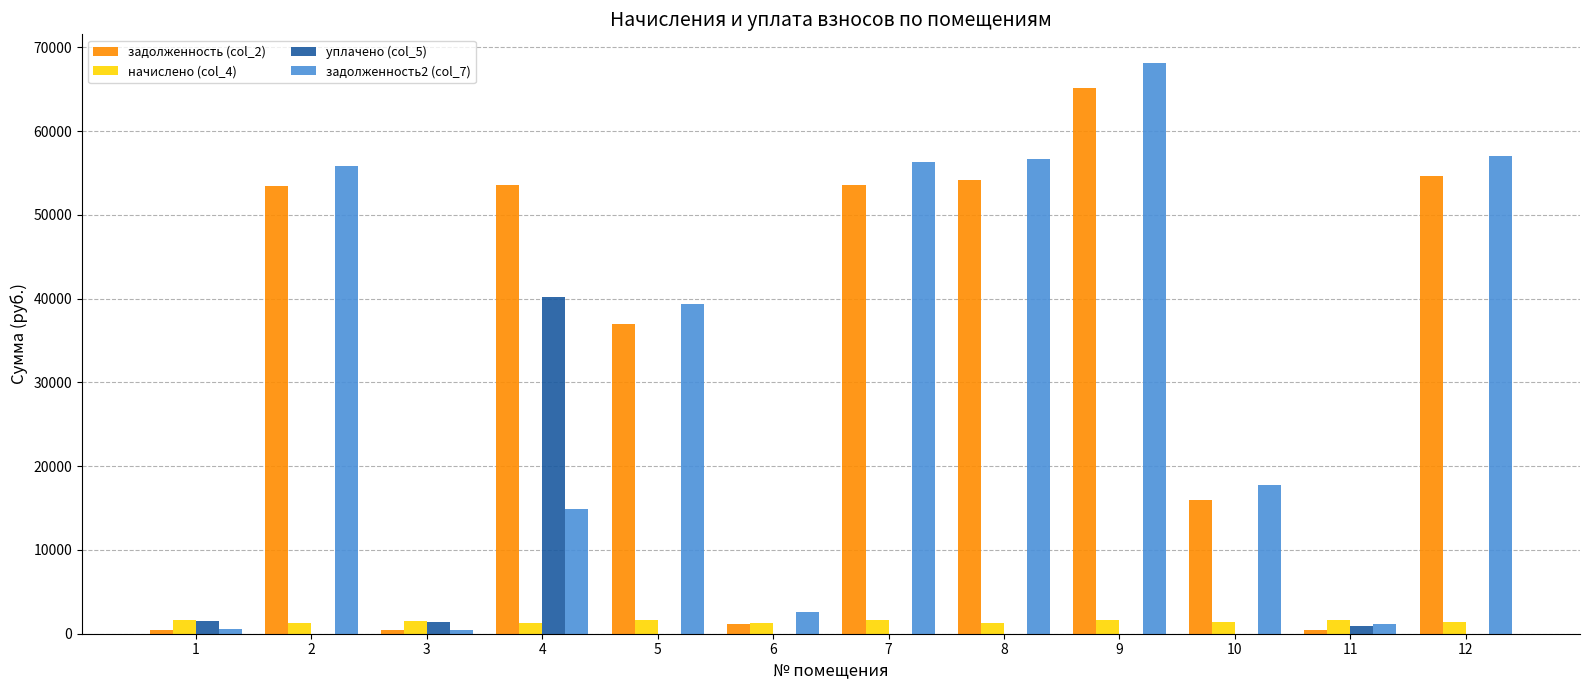

What is the maximum value shown in the chart?

68162.3